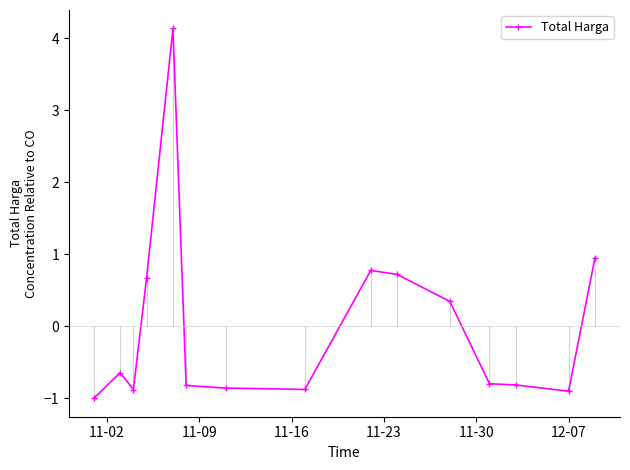

True or false: there are more than 0 points higher than both neighbors.

True